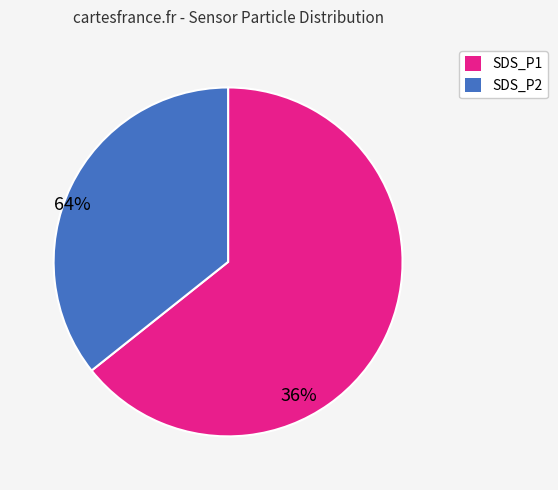

Count the number of slices in the pie.

2